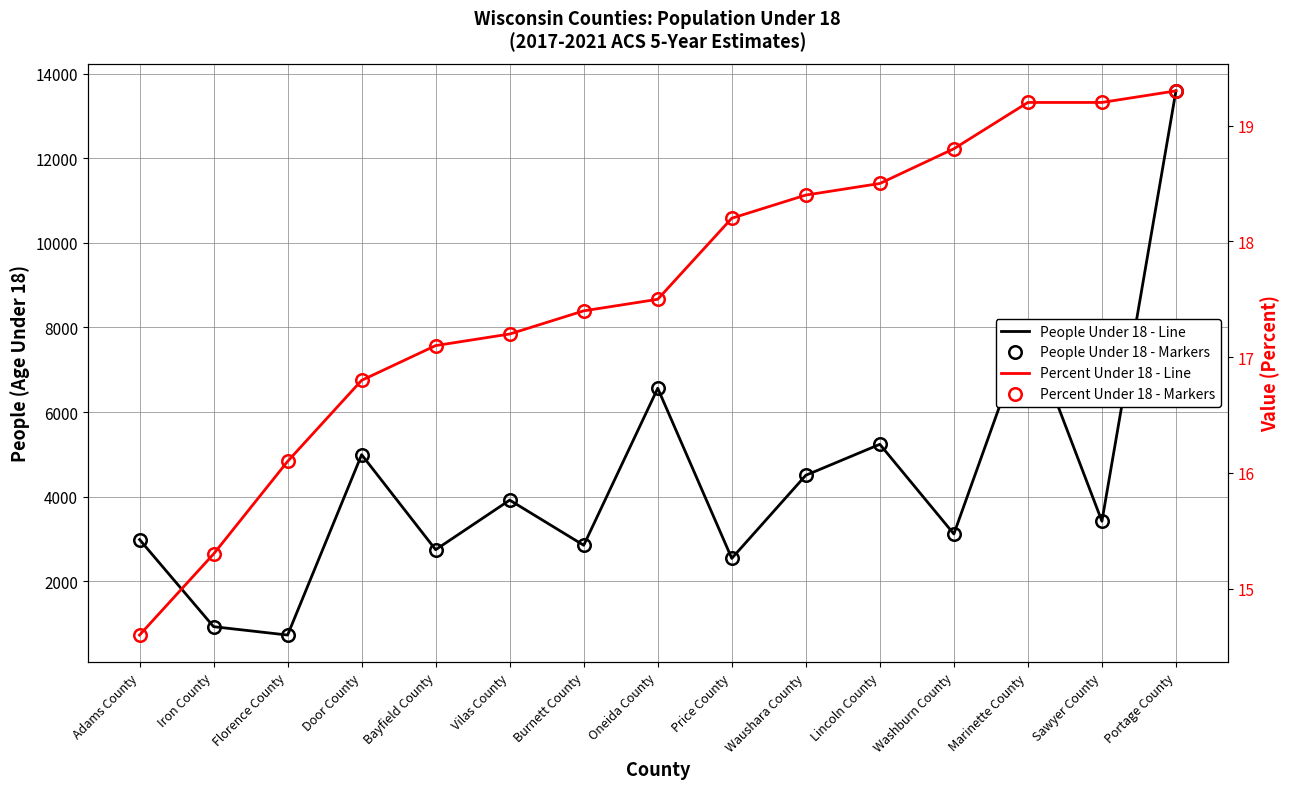

The value of Value (Percent)-Matlab at Lincoln County is 18.5. True or false?

True